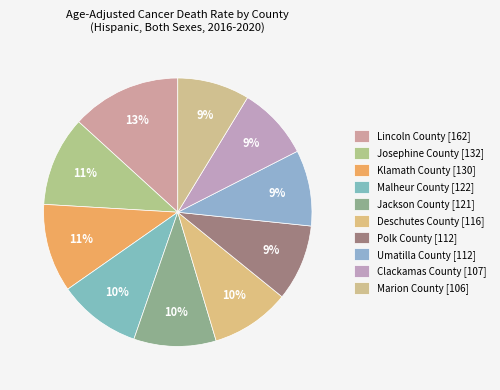

How many segments does this pie chart have?

10